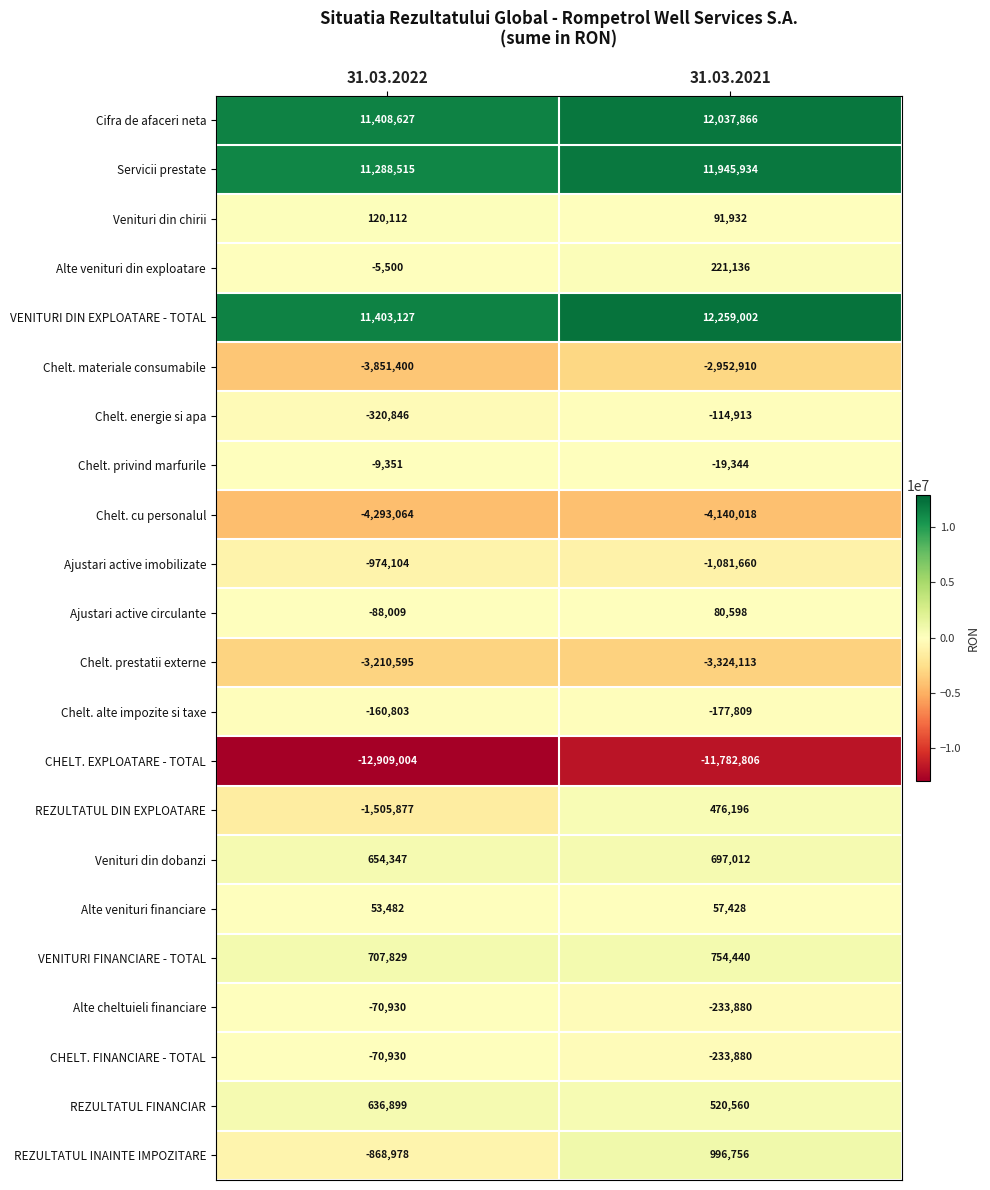

At which label does REZULTATUL DIN EXPLOATARE reach its minimum?

31.03.2022